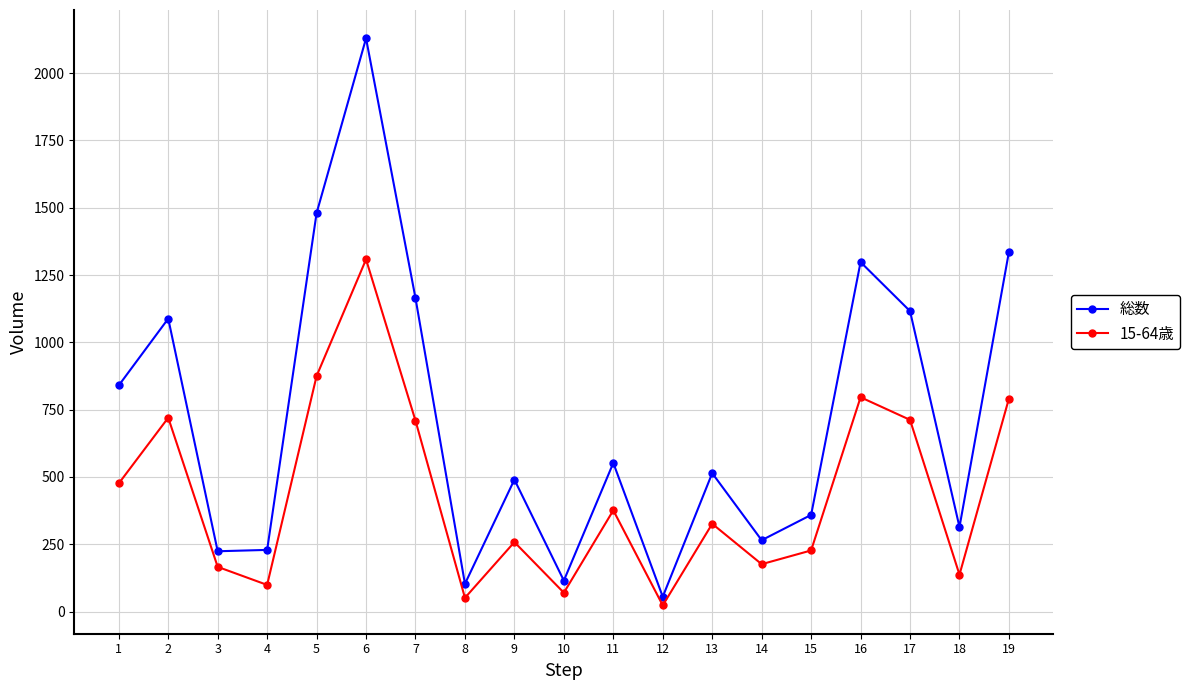

True or false: 15-64歳 has a value of 791 at 19.

True